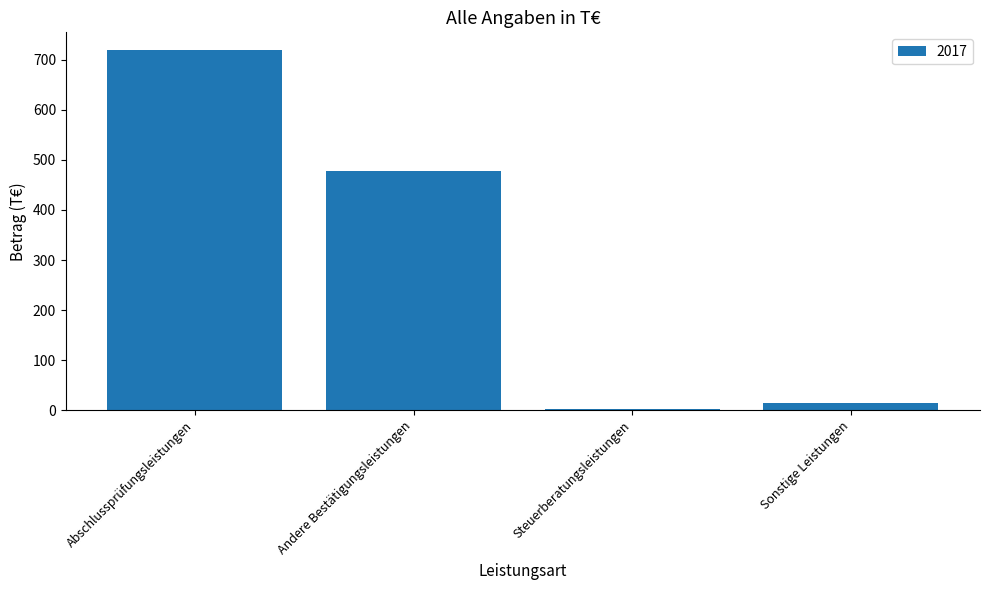

Which label corresponds to the largest value in the chart?

Abschlussprüfungsleistungen